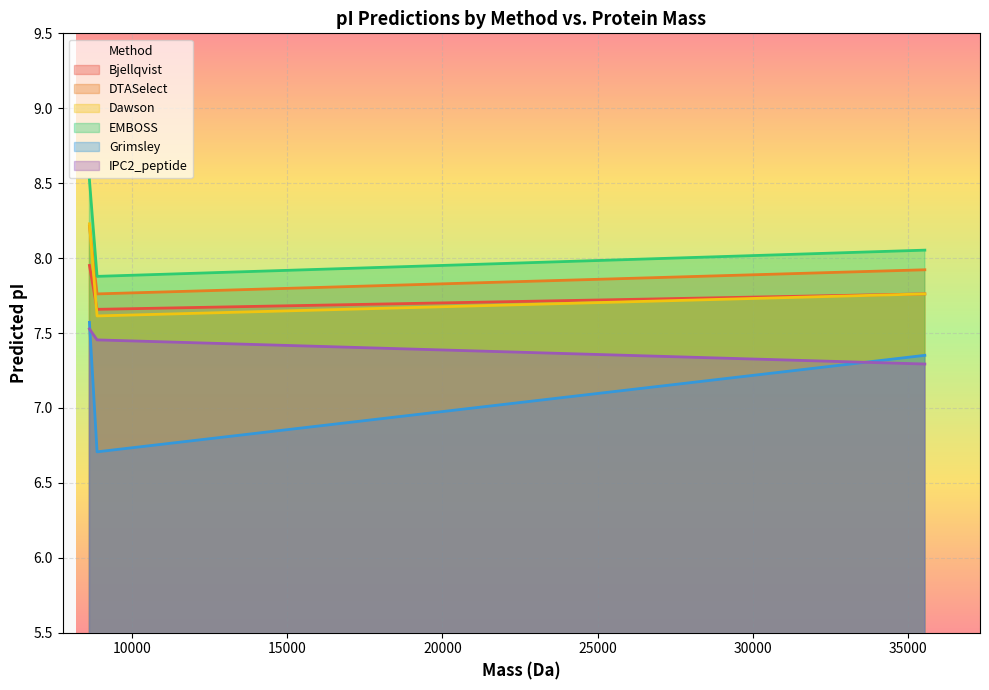

What is the label of the 1st point from the left?

tr|A0A159BD94|